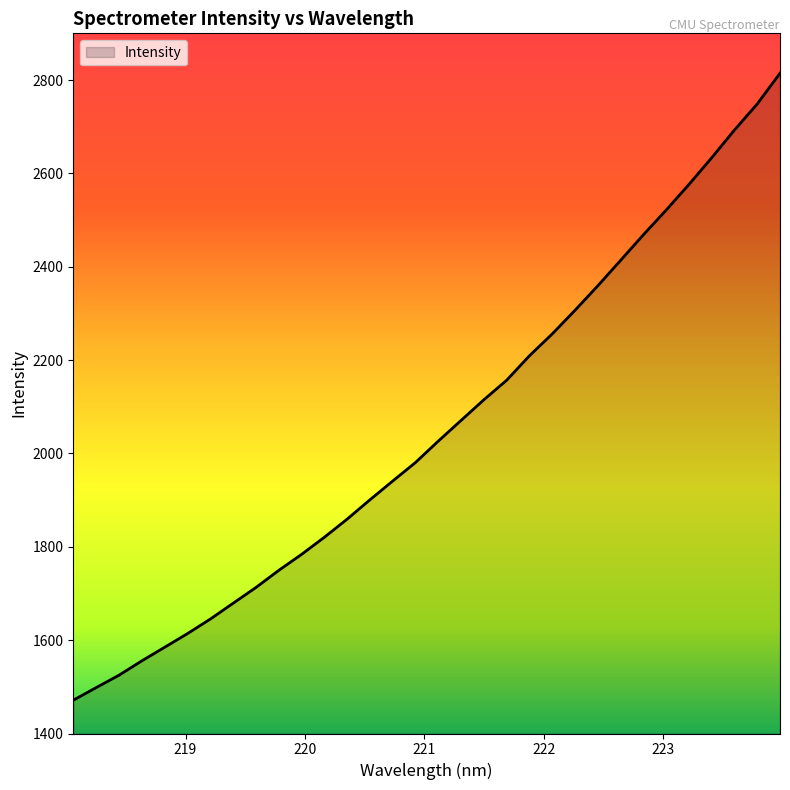

What is the greatest value displayed?

2814.5